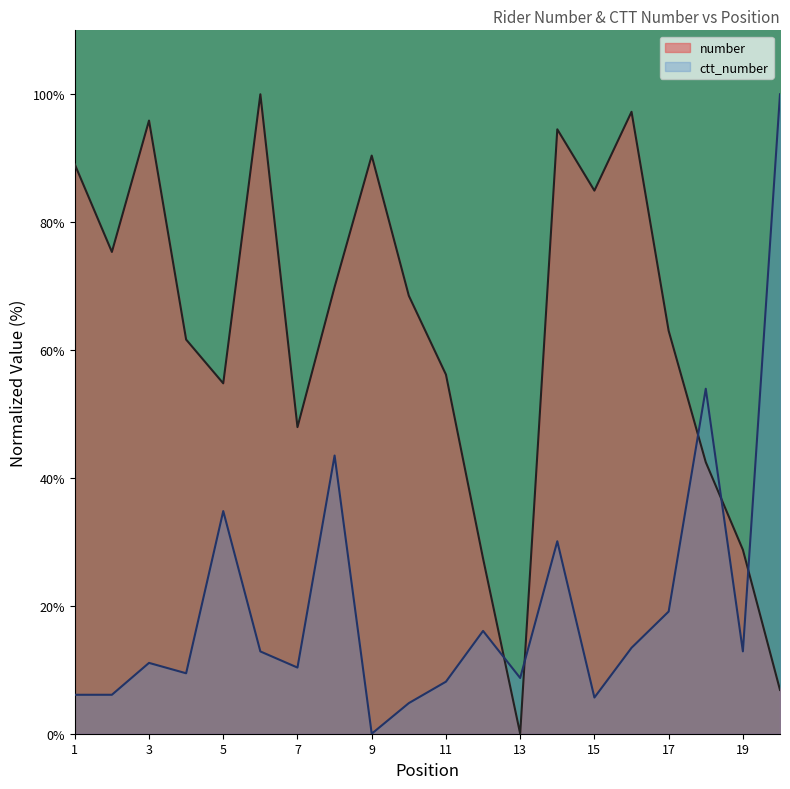

What is the highest value of the number series?

100.0